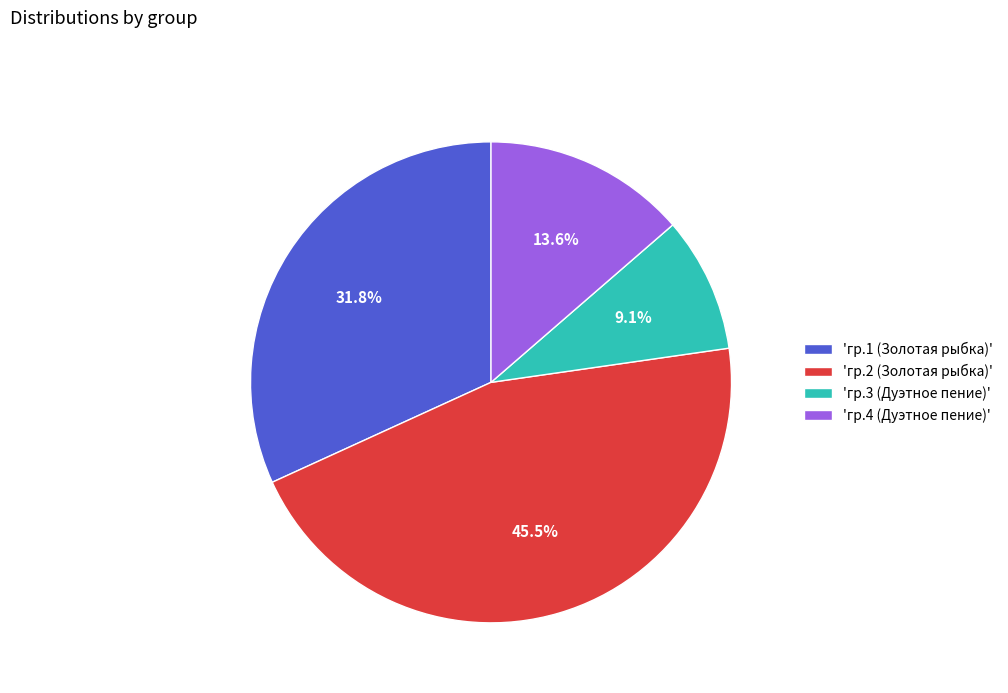

What is the ratio of the value at 'гр.4 (Дуэтное пение)' to the value at 'гр.1 (Золотая рыбка)'?

0.4